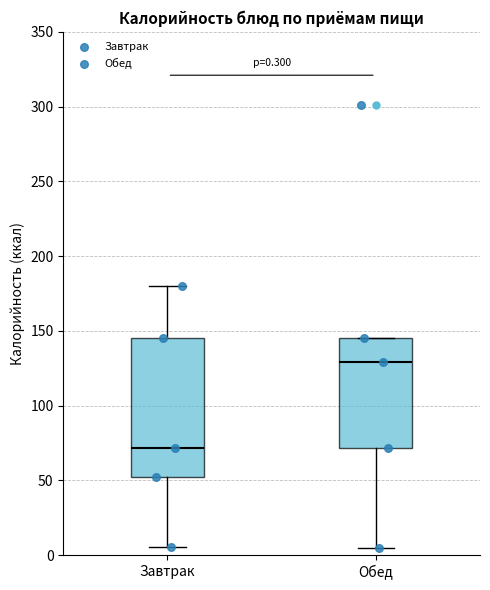

Which box is the tallest, from its lower edge to its upper edge?

Завтрак